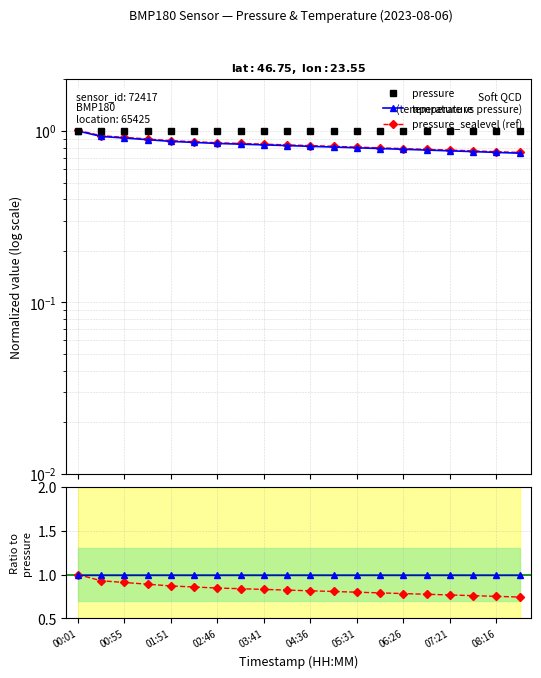

What are all the series names shown in the legend?

pressure, temperature, pressure_sealevel (ref)